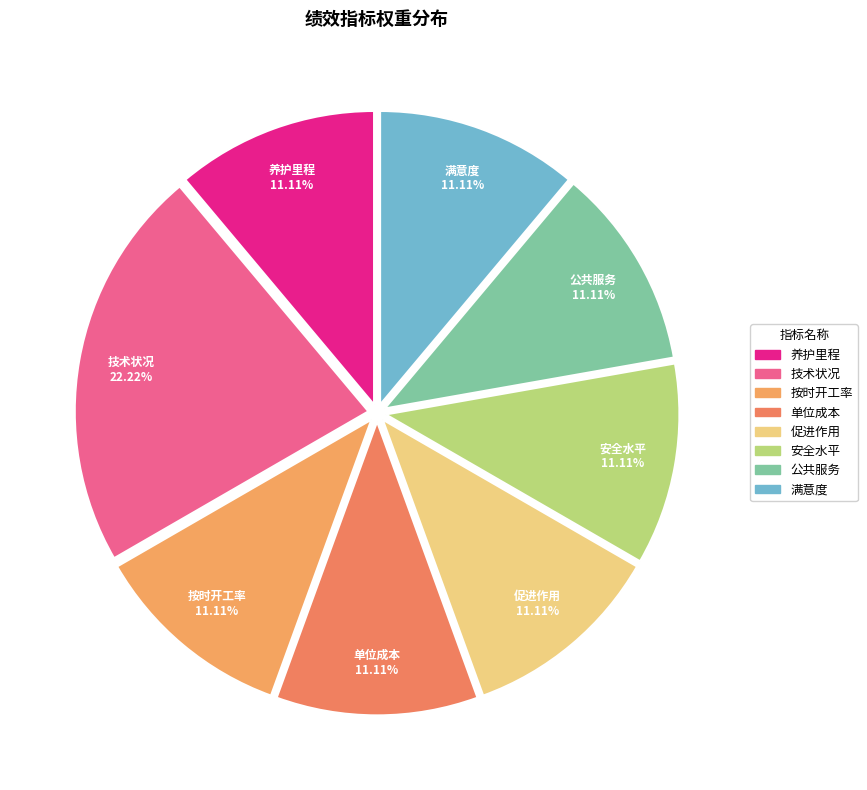

The 单位成本 slice represents 19% of the pie. True or false?

False